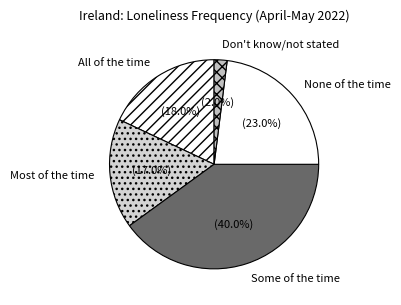

What is the ratio of the value at Most of the time to the value at All of the time?

0.9